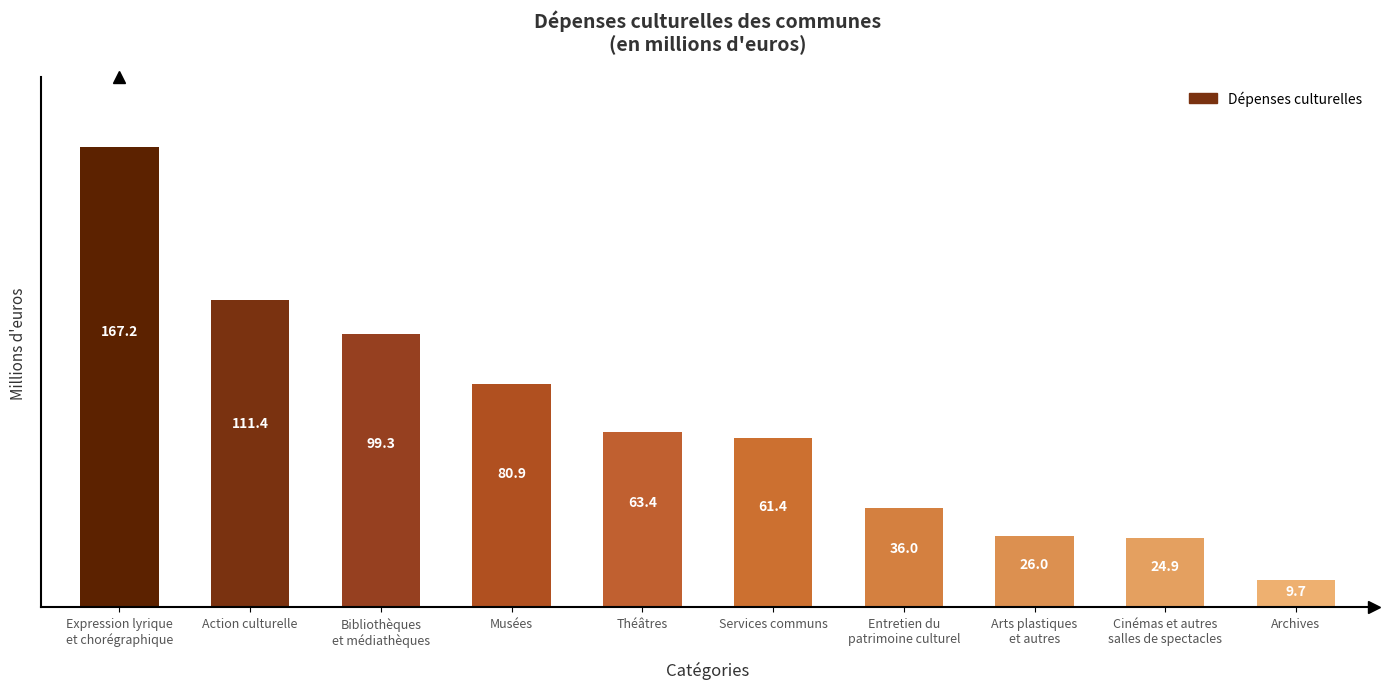

What is the smallest value displayed?

9.7